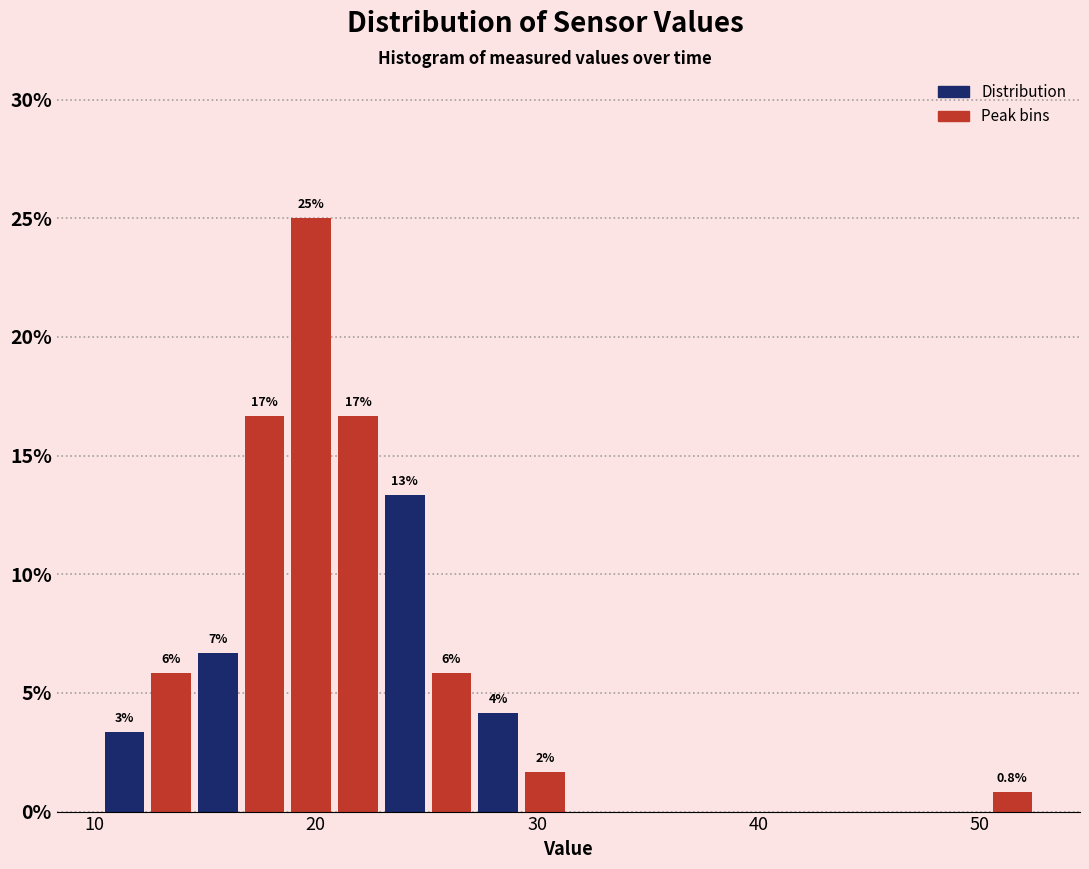

Around what value on the x-axis is the tallest bar? Give the approximate position of its centre, as read against the axis.

20